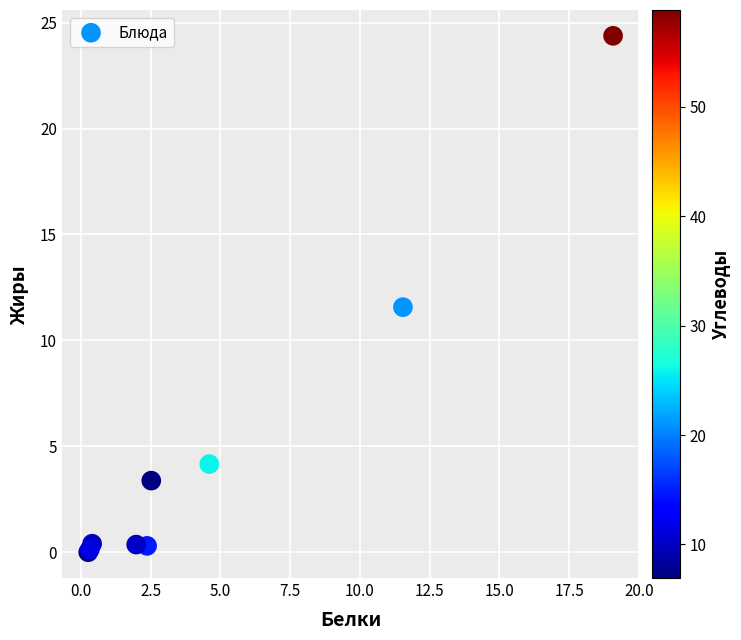

What Y value in the scatter plot is closest to 12?

11.6